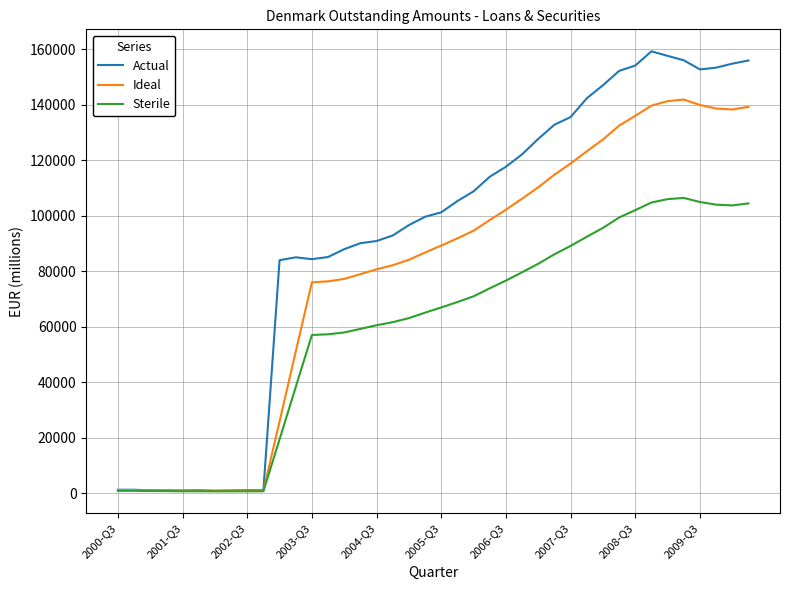

List the series in order of their overall mean, lowest first.

Sterile, Ideal, Actual